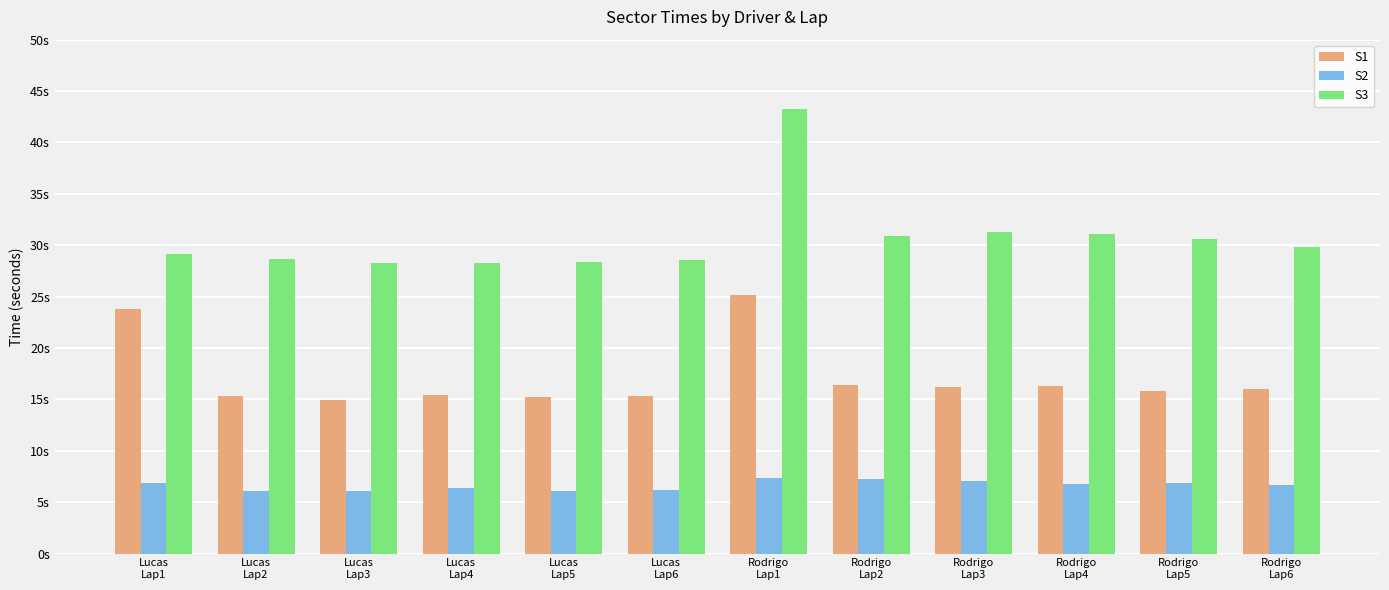

What are all the series names shown in the legend?

S1, S2, S3